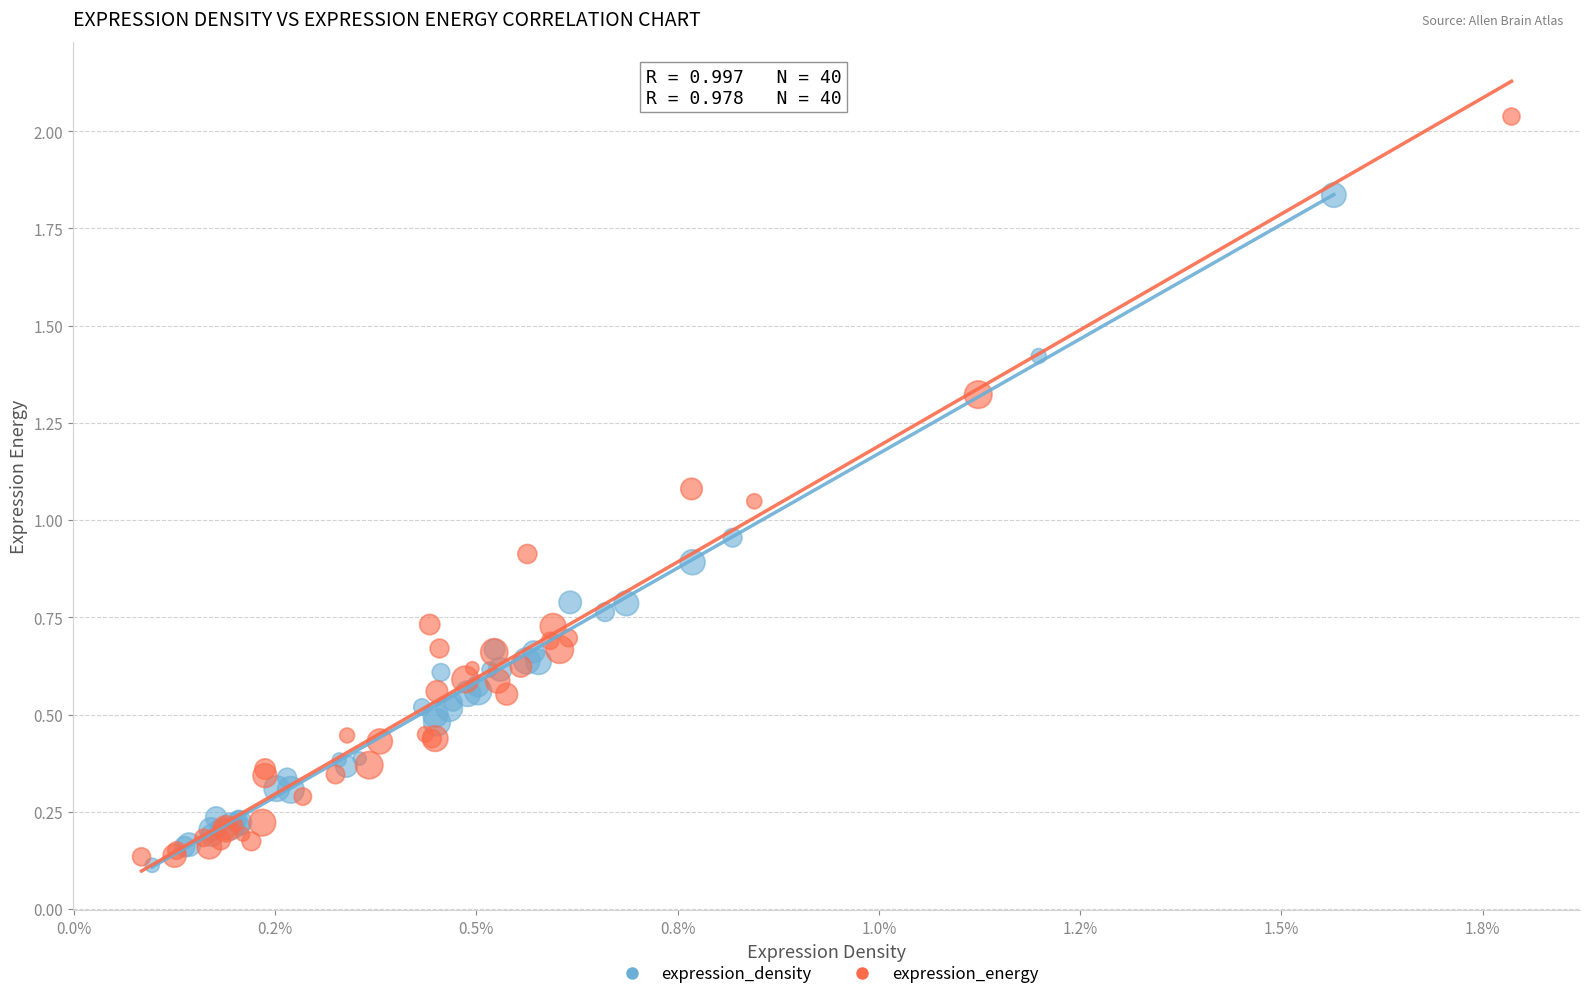

What are all the series names shown in the legend?

expression_density, expression_energy